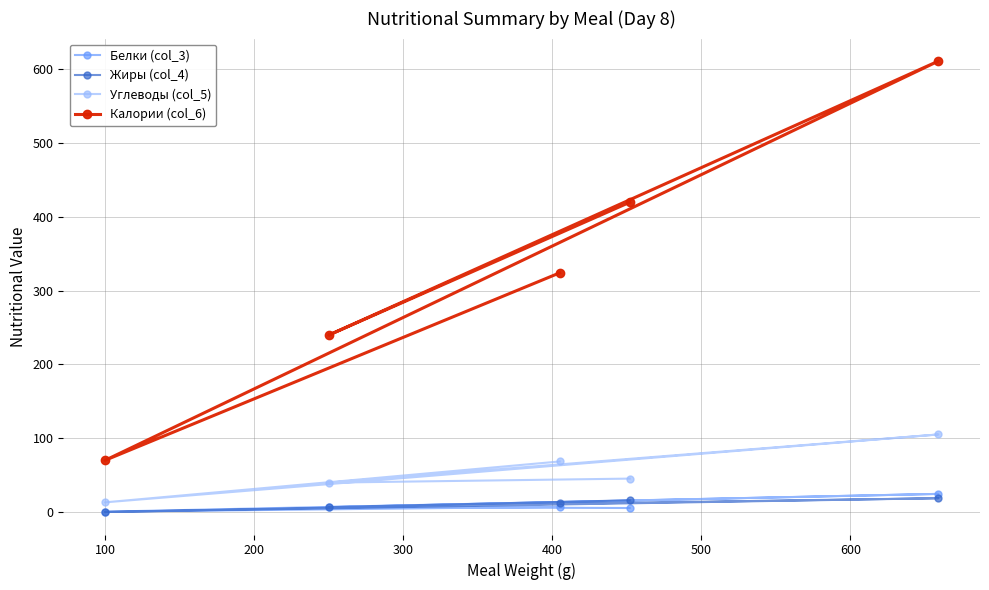

Which series has the widest spread of values?

Калории (col_6)